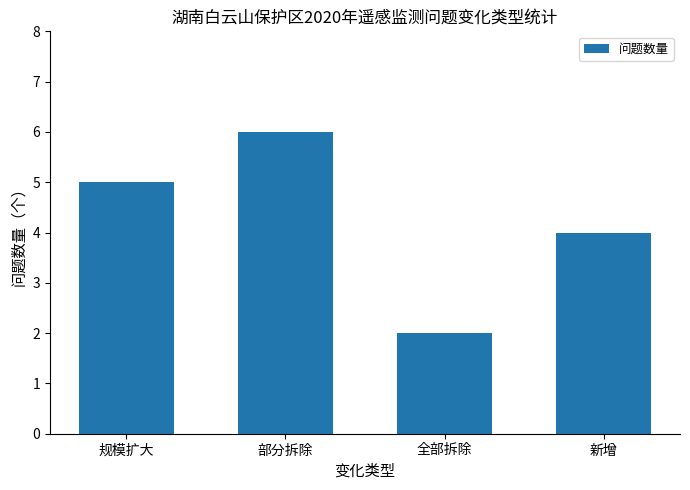

Read the value at 新增.

4